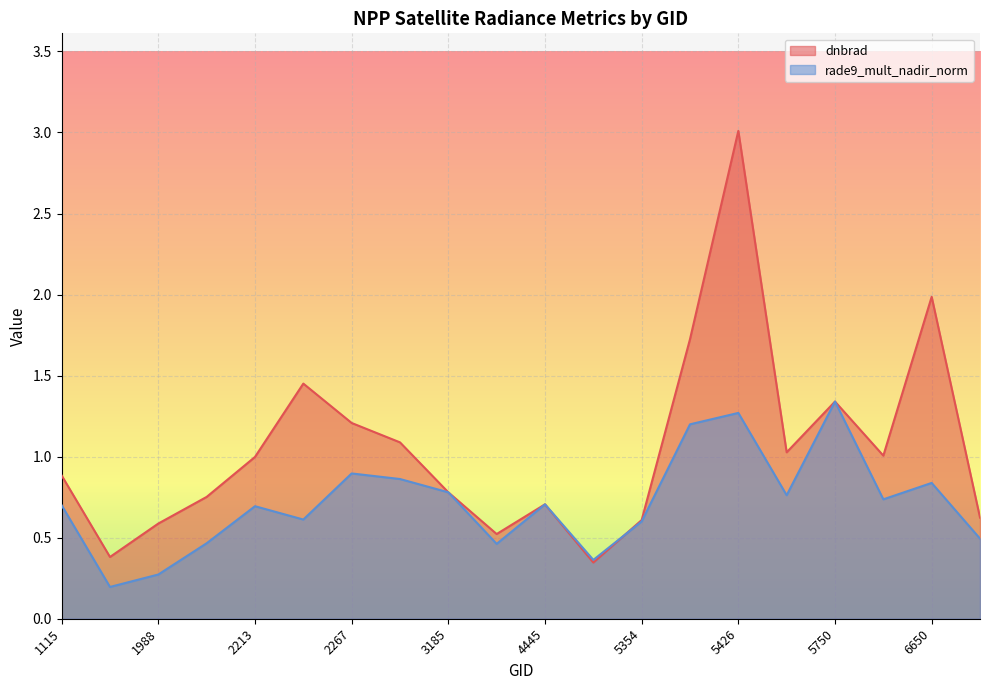

How many categories are shown in the chart?

20